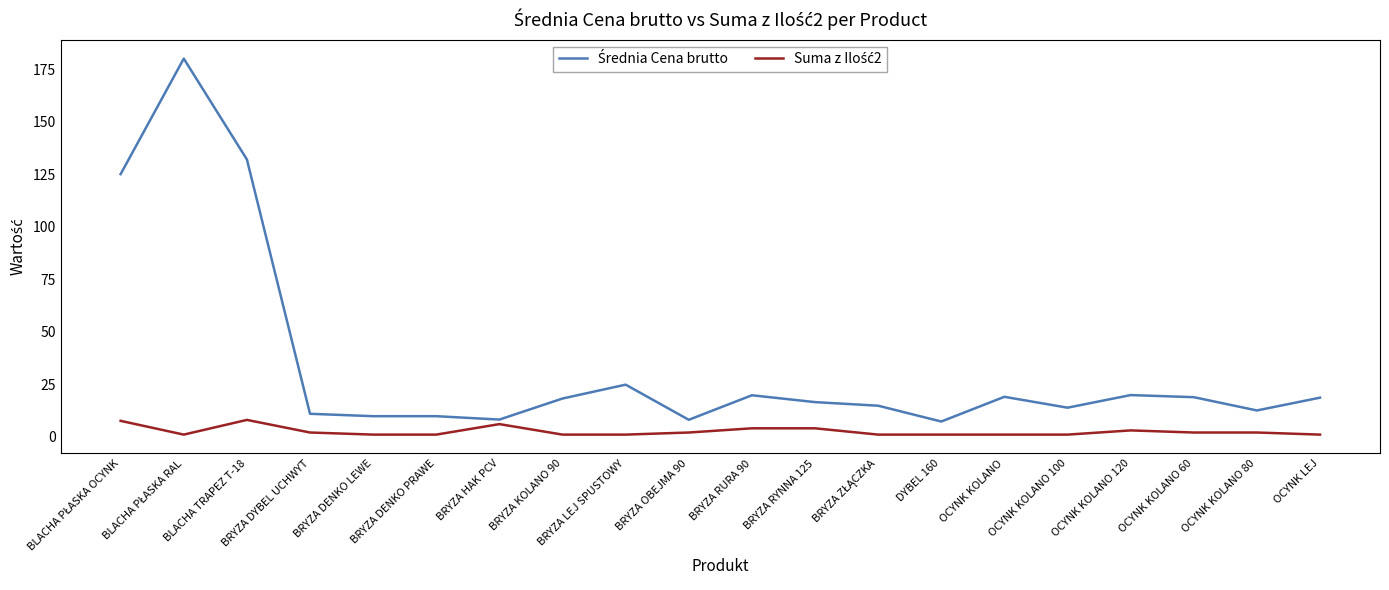

What position from the left is BRYZA RURA 90?

11